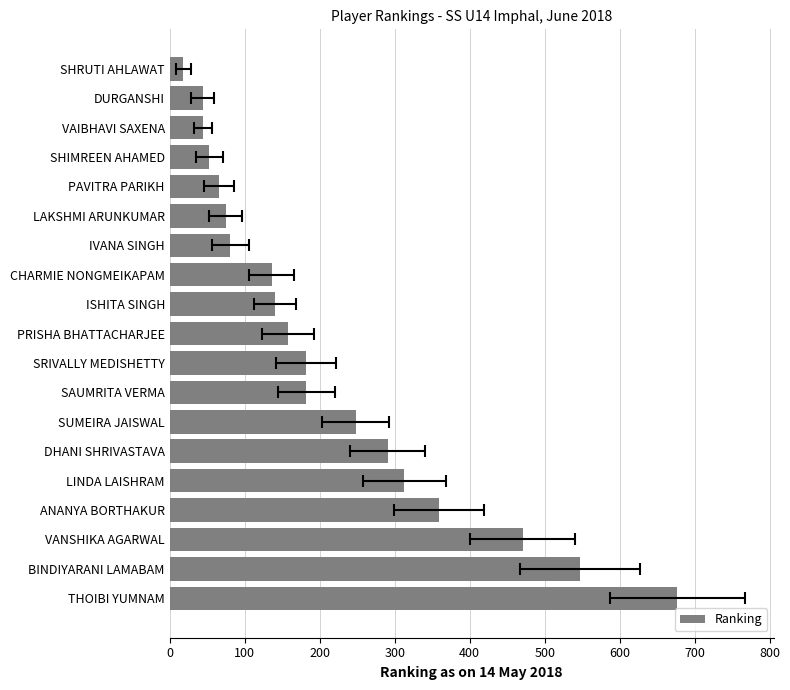

At which label does the data first exceed 158?

SRIVALLY MEDISHETTY